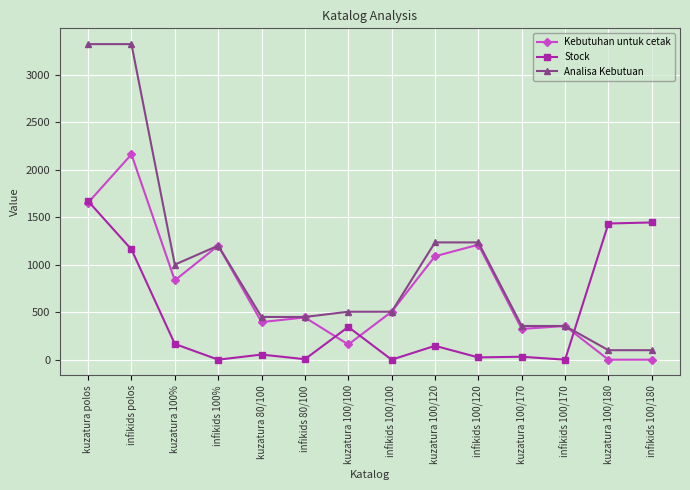

Is this an area chart (filled region under the line)?

No